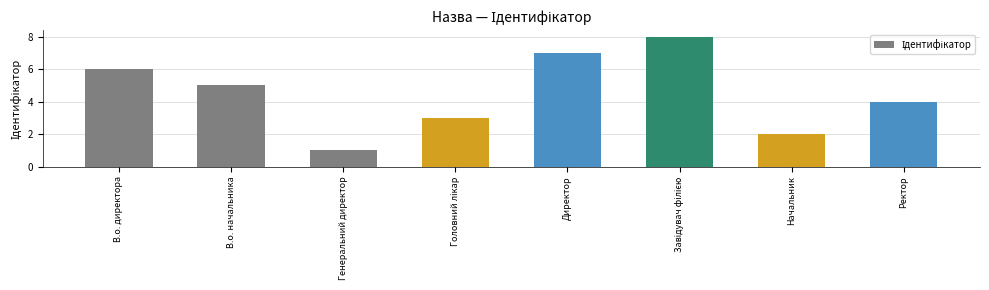

What is the difference between the second highest and second lowest values?

5